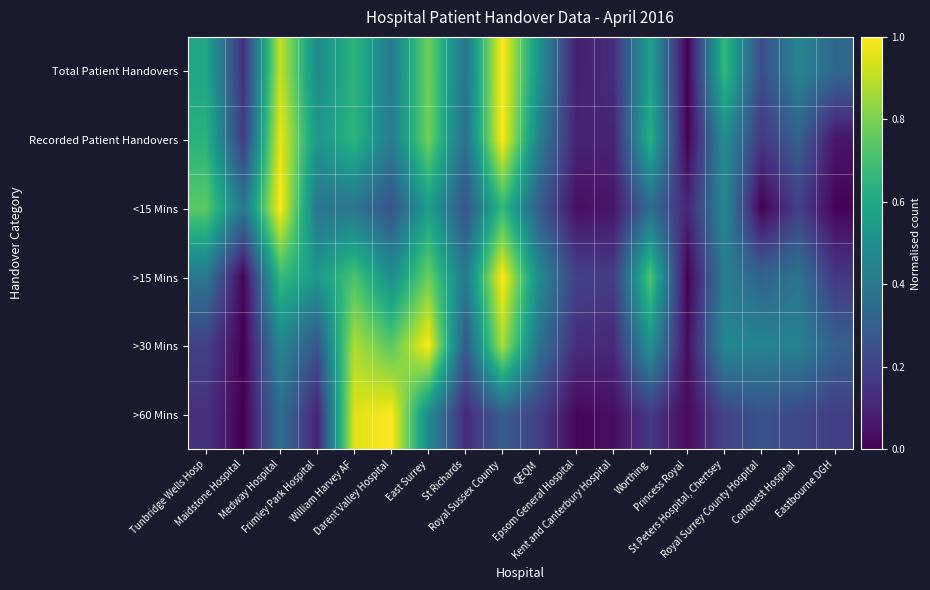

At how many categories does at least one series exceed 0?

18